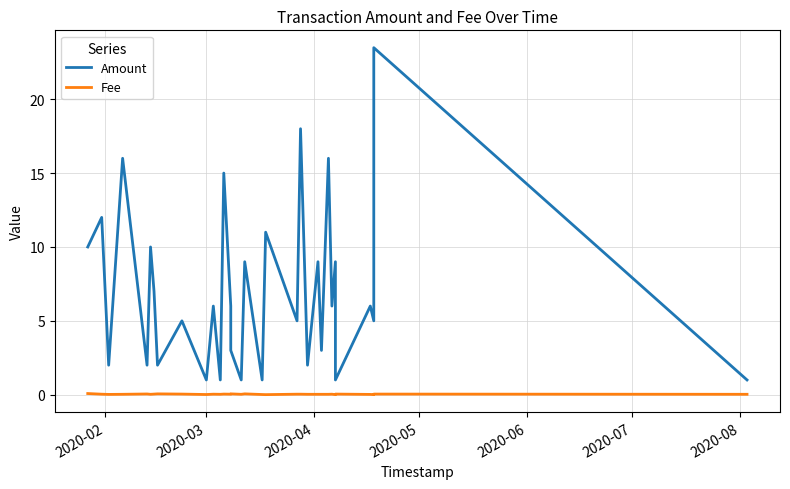

Is this an area chart (filled region under the line)?

No